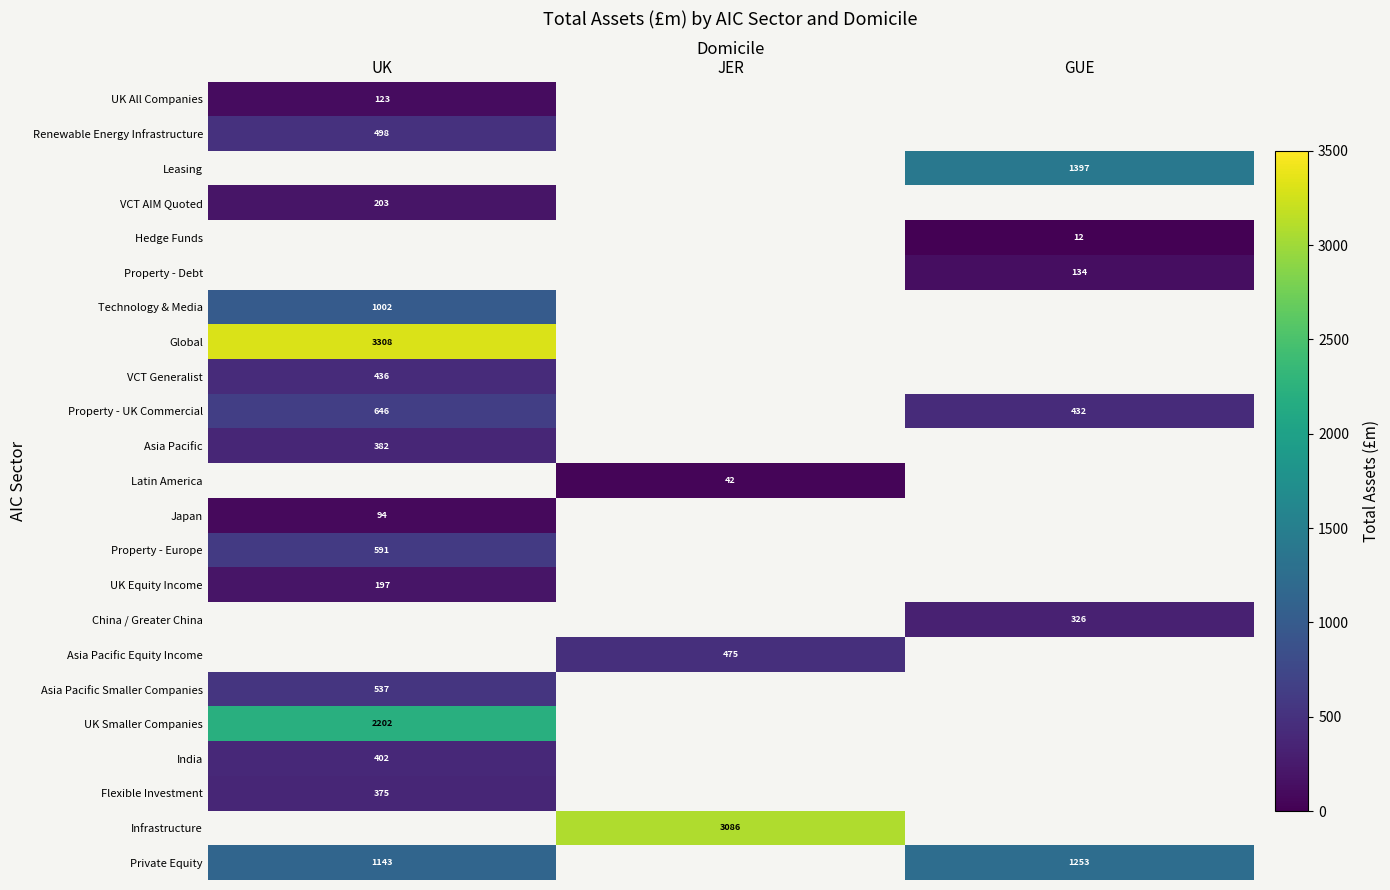

Which category has the lowest value across all series?

GUE